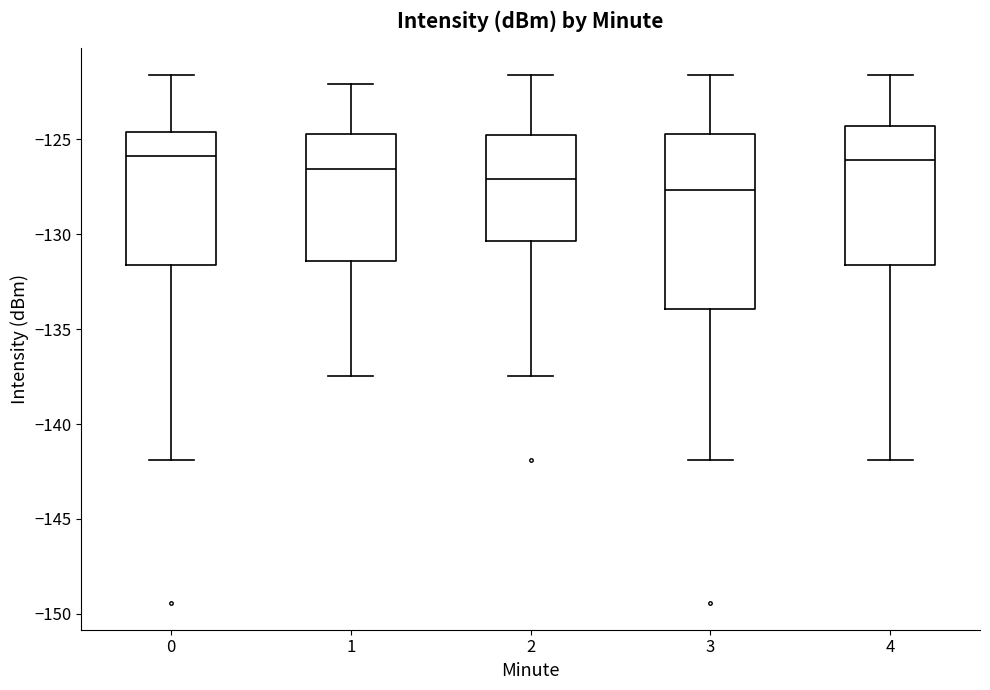

Reading left to right, read every box against the y-axis: the position of its median line, the range the box covers, and the ends of its whiskers. The values are not printed on the chart, so give them approximately, as read against the axis.

0: median -126.0, box -131.5 to -124.5, whiskers -142.0 to -121.5
1: median -126.5, box -131.5 to -124.5, whiskers -137.5 to -122.0
2: median -127.0, box -130.5 to -125.0, whiskers -137.5 to -121.5
3: median -127.5, box -134.0 to -124.5, whiskers -142.0 to -121.5
4: median -126.0, box -131.5 to -124.5, whiskers -142.0 to -121.5